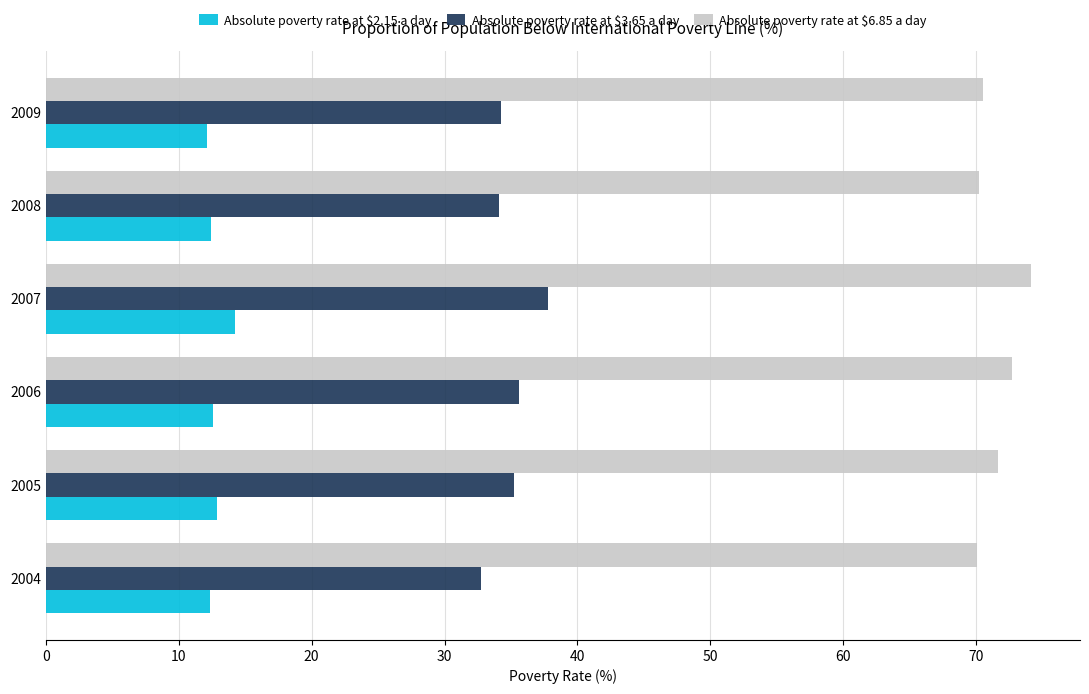

What is the difference between the second highest and second lowest values in the Absolute poverty rate at $6.85 a day series?

2.5